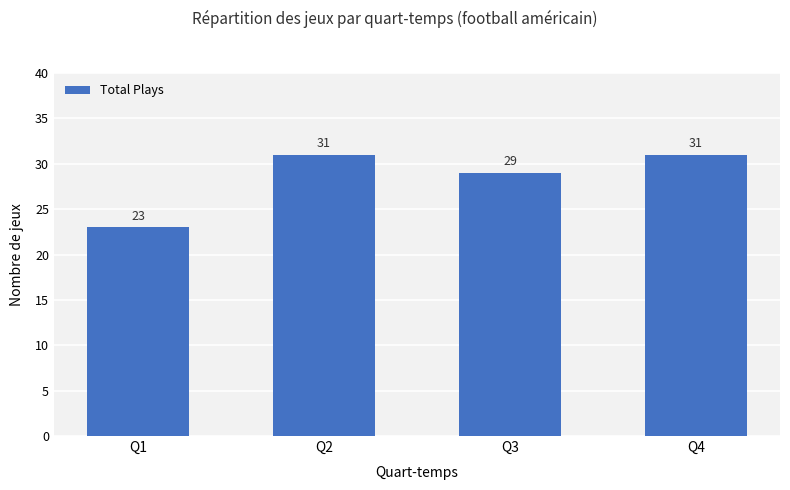

Is it true that the value at Q4 is 31?

True